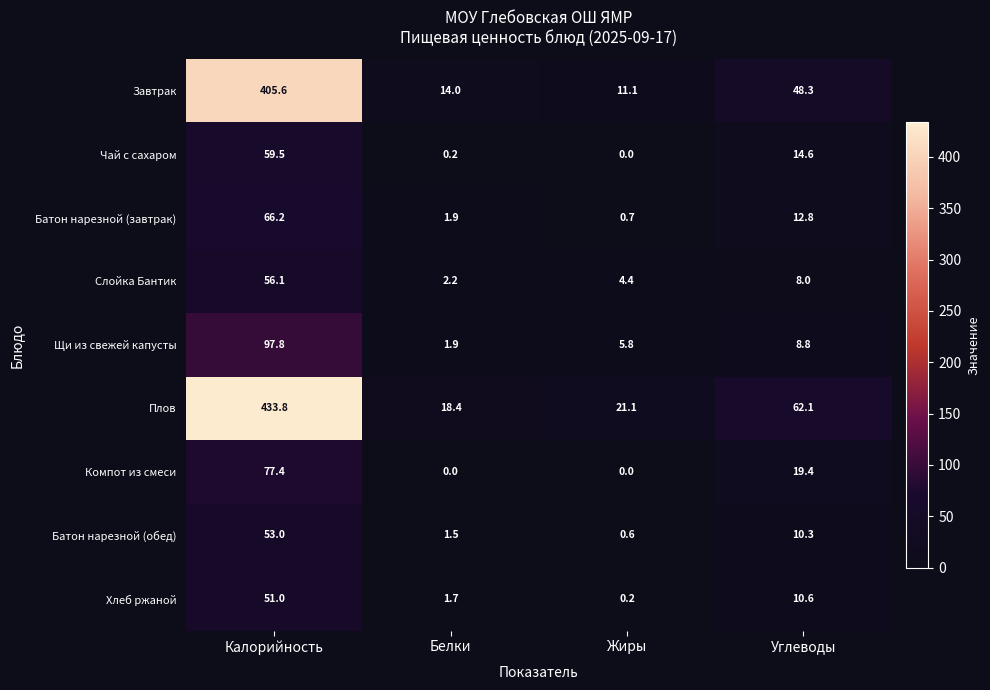

At Калорийность, list the series in order from smallest to largest.

Хлеб ржаной, Батон нарезной (обед), Слойка Бантик, Чай с сахаром, Батон нарезной (завтрак), Компот из смеси, Щи из свежей капусты, Завтрак, Плов